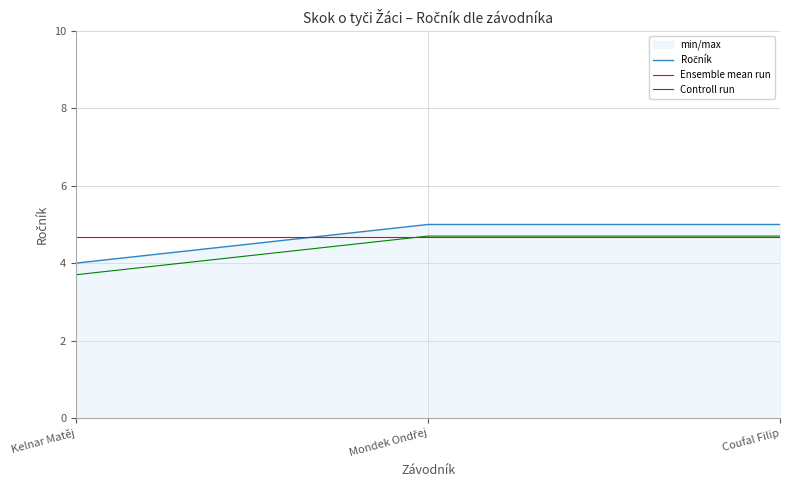

What is the minimum value for Ročník?

4.0